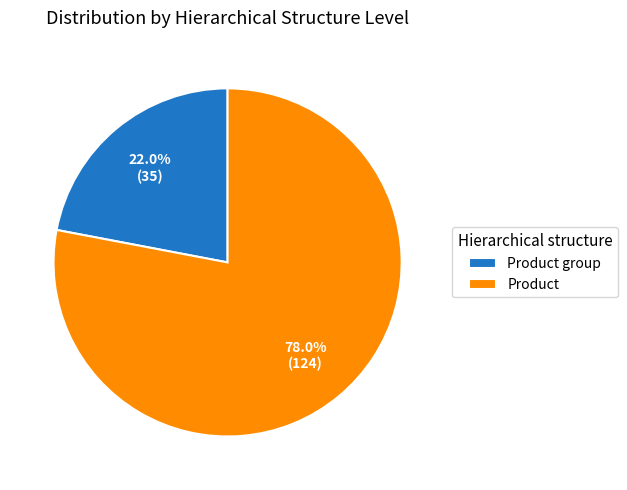

Rank the categories by value from highest to lowest.

Product, Product group